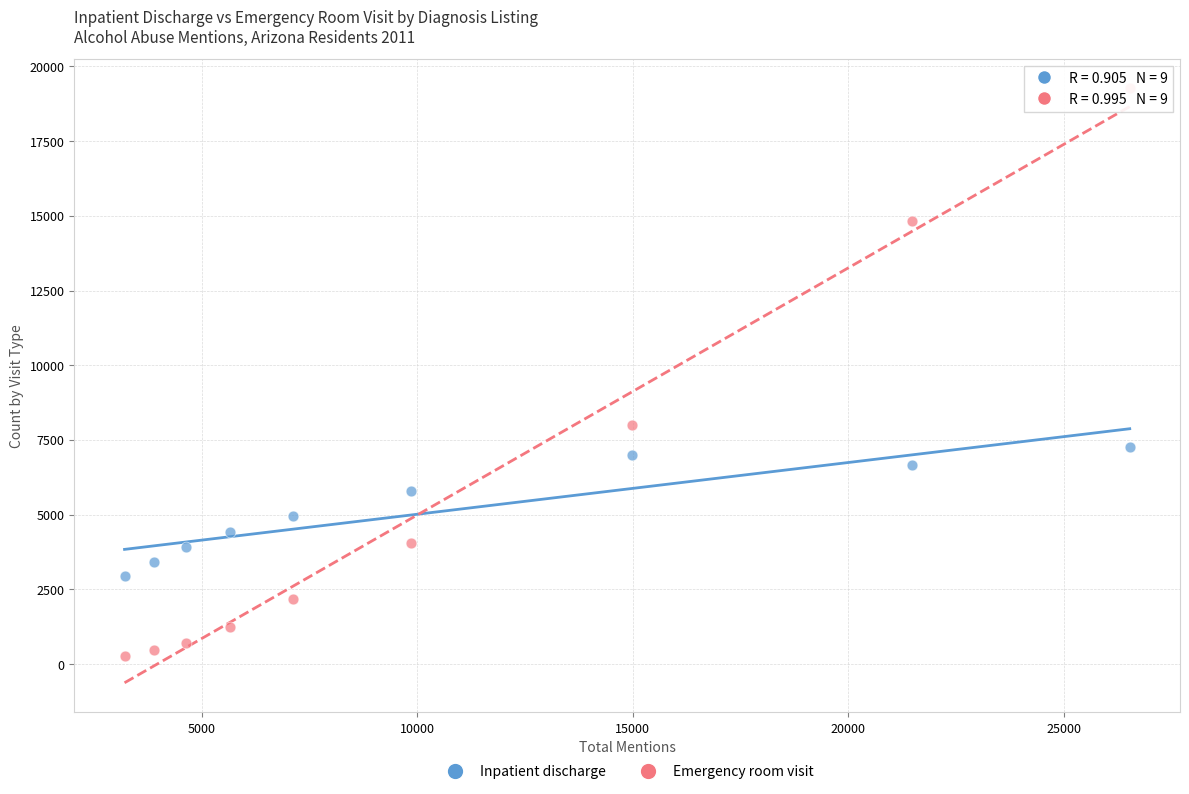

In the Emergency room visit series, what Y value is closest to 9768?

7985